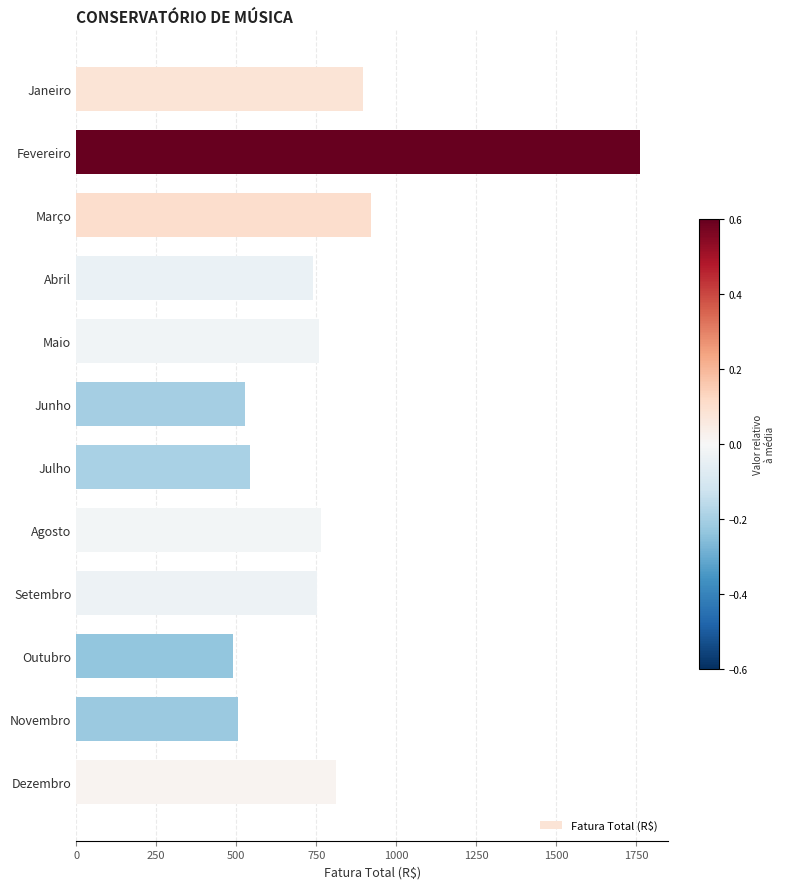

What is the sum of the values at Abril and Junho?

1265.7